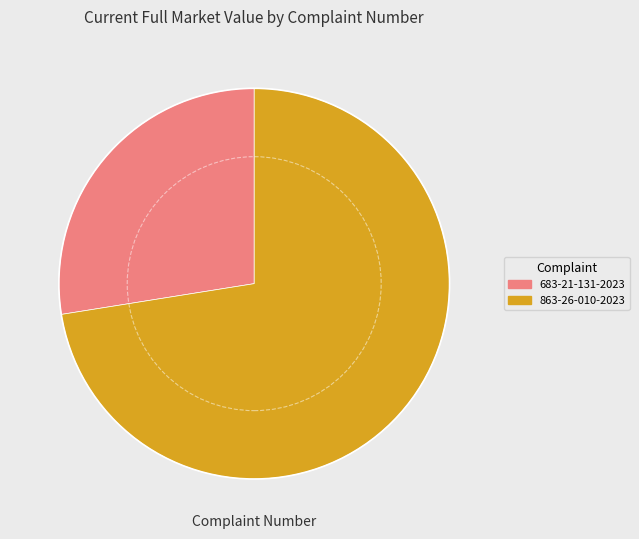

Combined, do 683-21-131-2023 and 863-26-010-2023 account for over 50%?

Yes